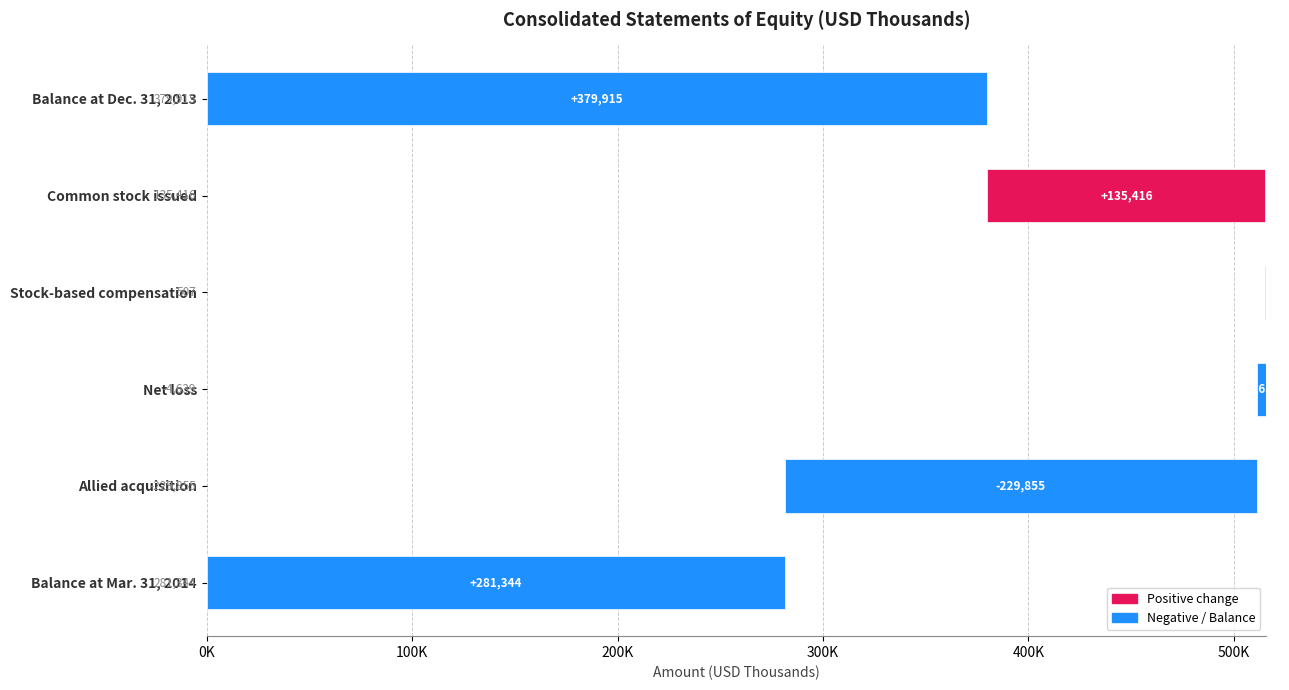

What is the maximum value shown in the chart?

379915